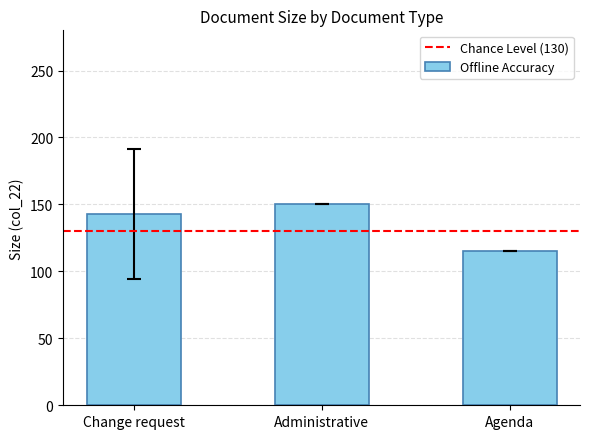

At which label is the value closest to 132?

Change request